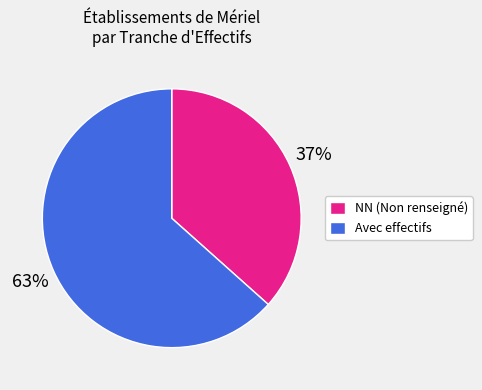

Which has a higher value, Avec effectifs or NN (Non renseigné)?

Avec effectifs